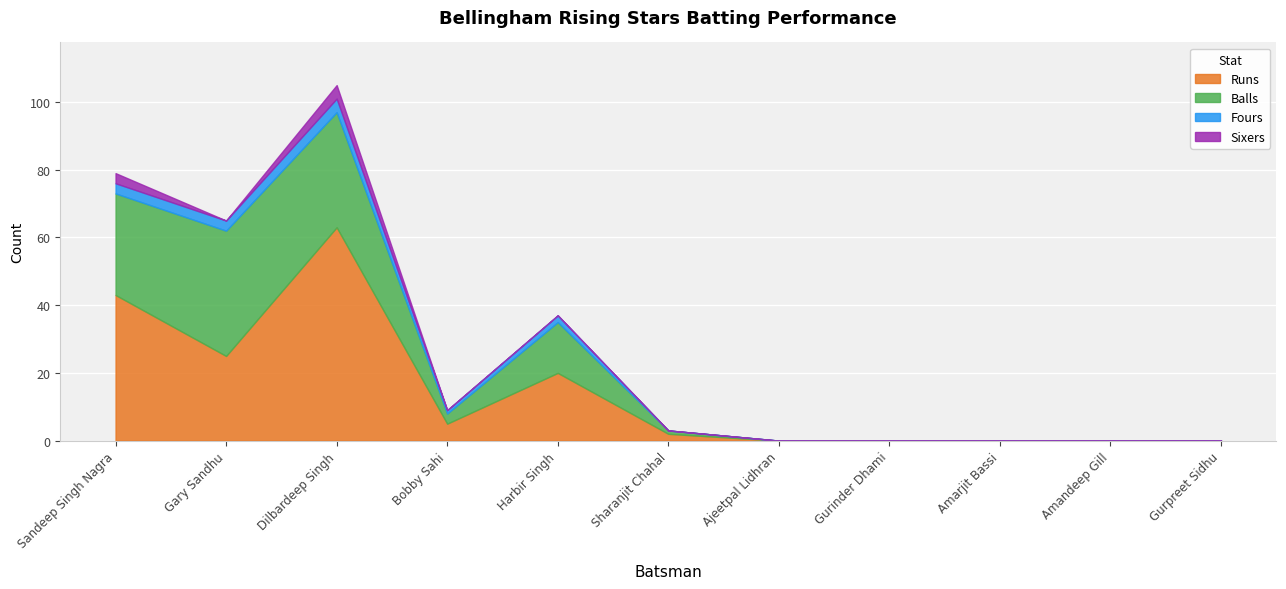

Which series has the largest total across all categories?

Runs